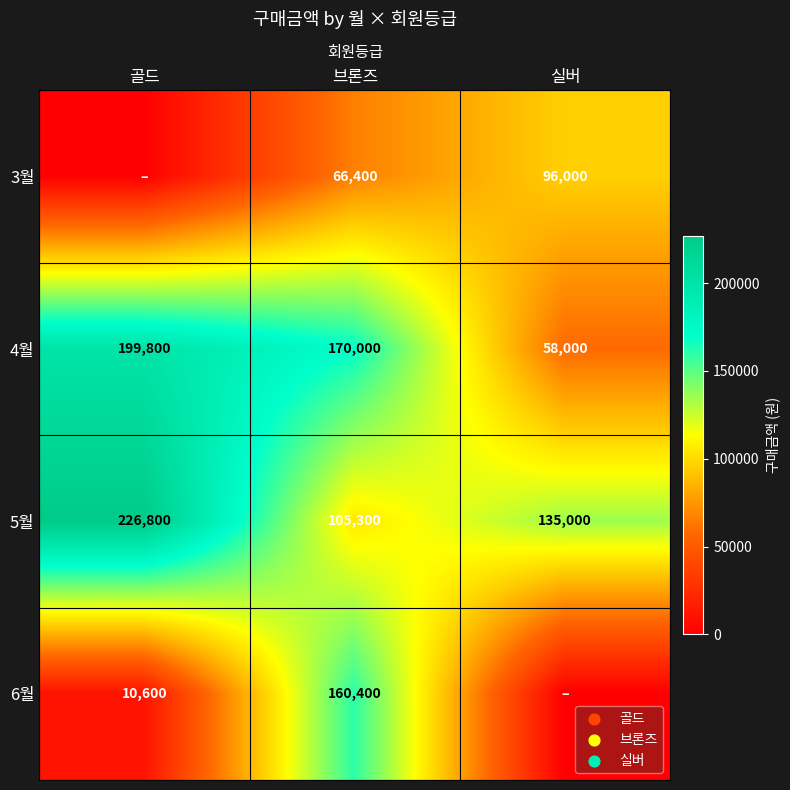

How many data points in 5월 are less than 135000?

1